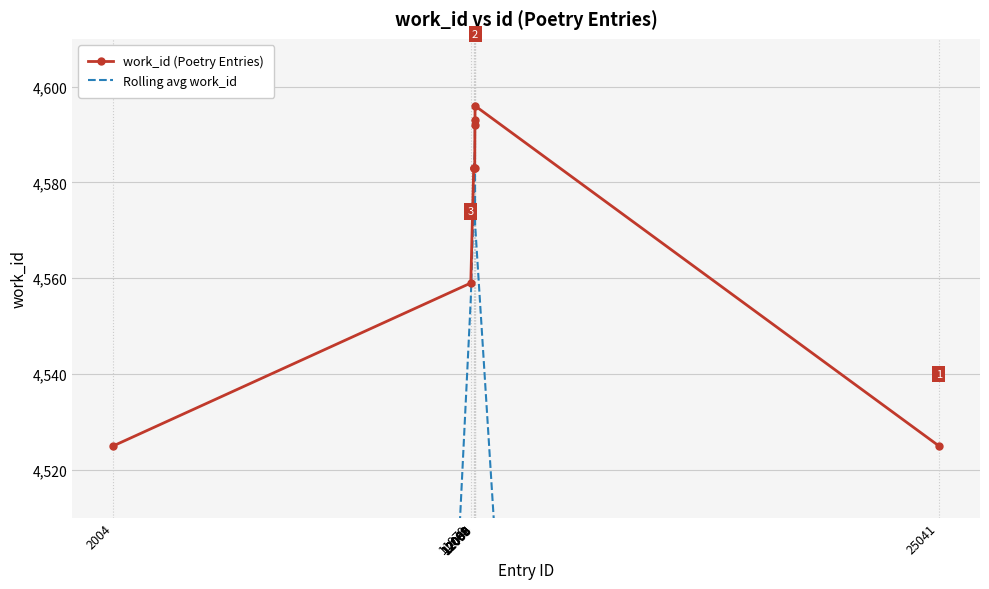

True or false: work_id (Poetry Entries) and Rolling avg work_id intersect in this chart.

True